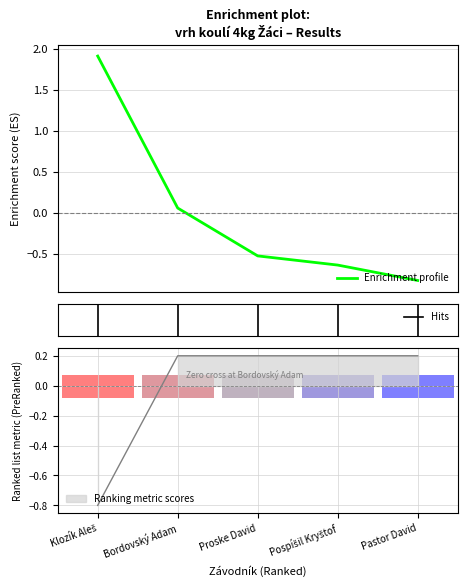

True or false: Výkon has a value of -1.1 at Pastor David.

False